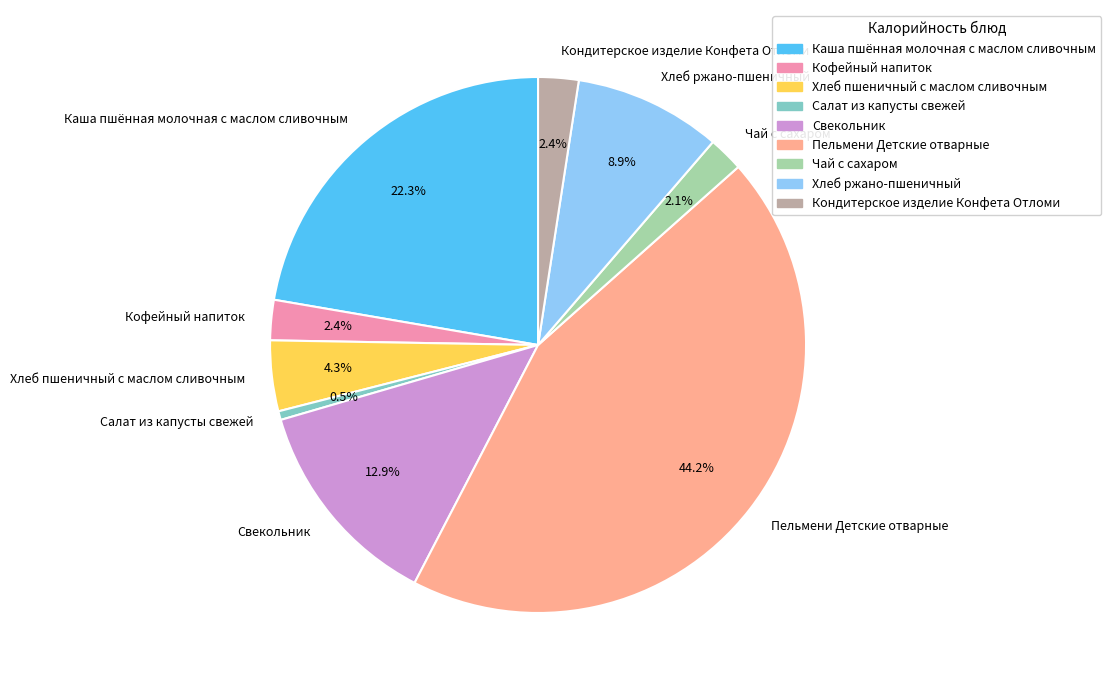

Is Кофейный напиток the majority of the pie?

No